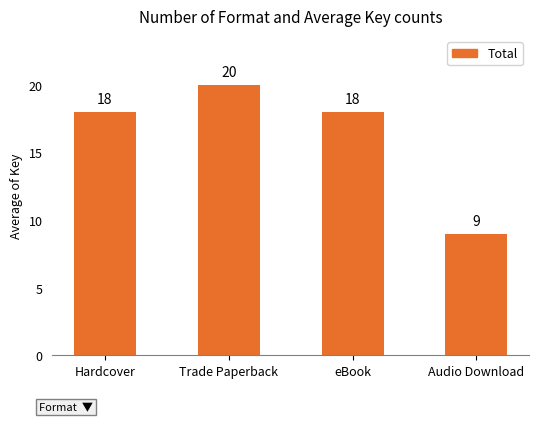

What is the label of the 4th bar from the left?

Audio Download